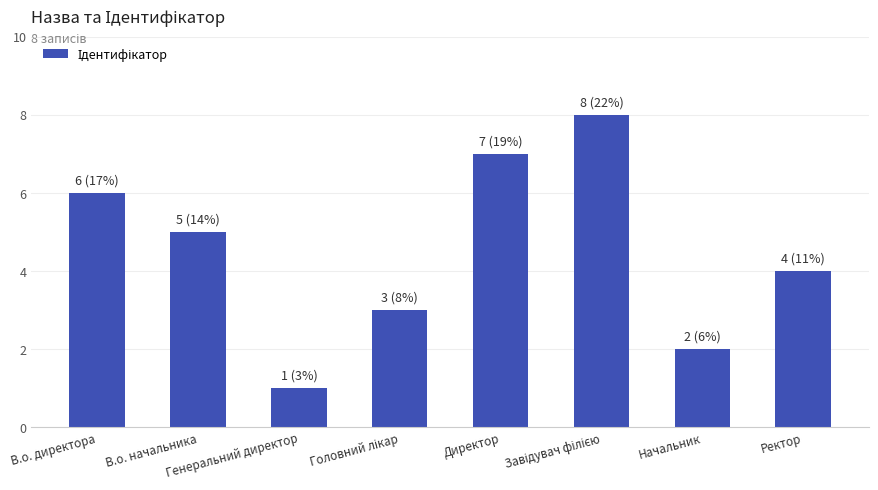

What is the difference between the maximum and second lowest values?

6